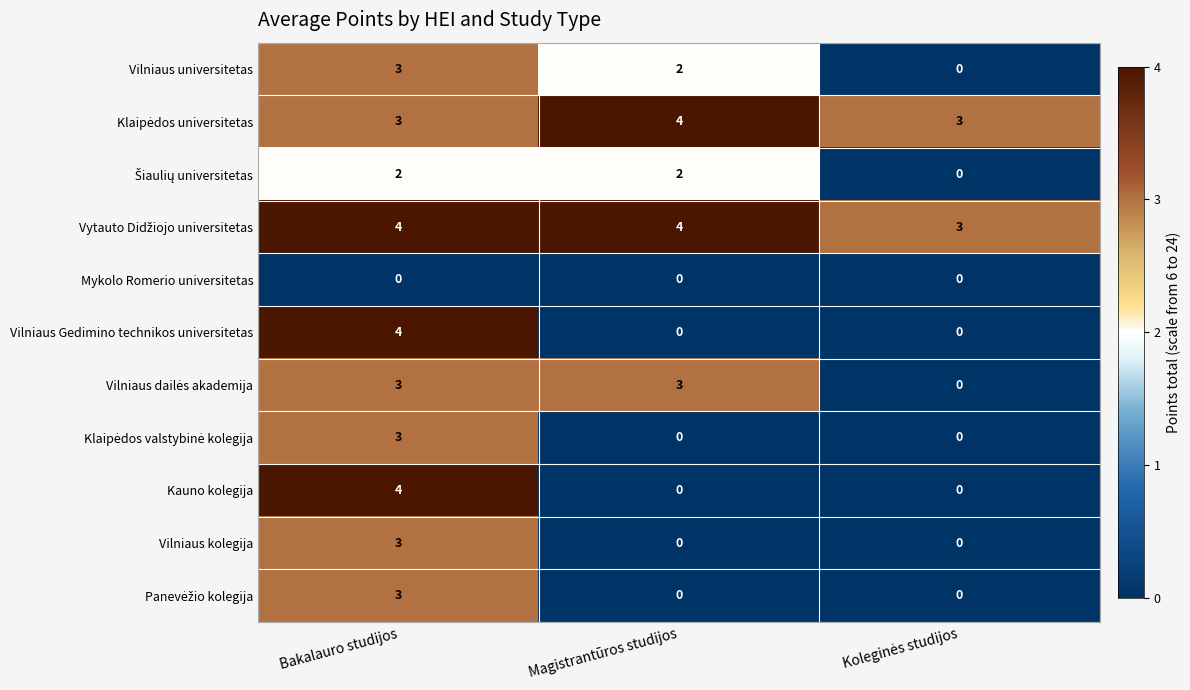

What is the spread (max minus min) of values at Bakalauro studijos?

4